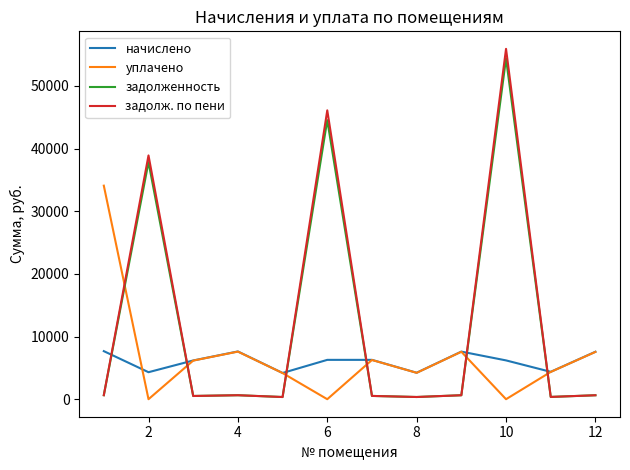

What is the highest value of the уплачено series?

34081.9